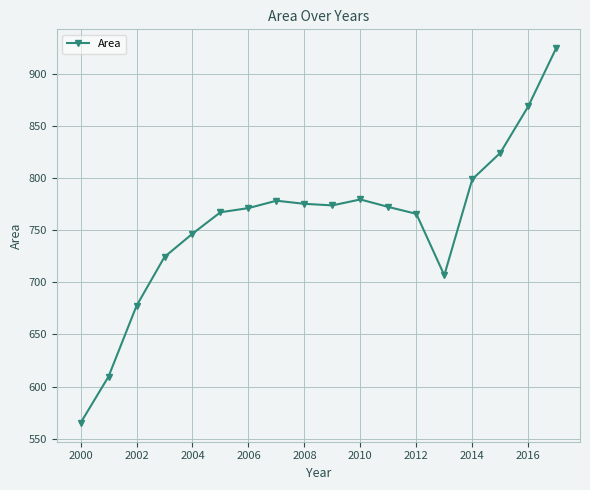

What is the maximum value shown in the chart?

925.1